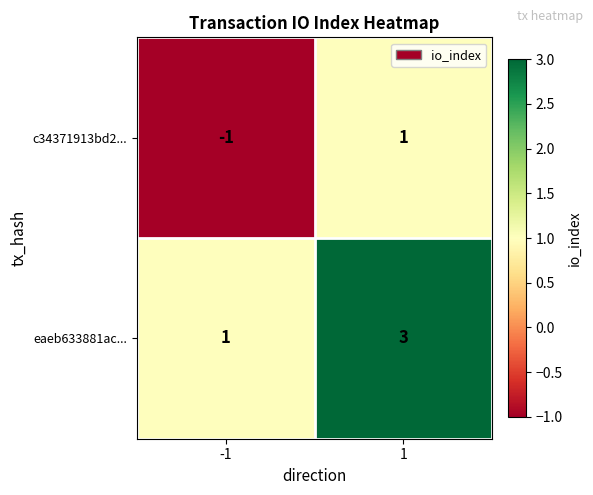

What is the maximum value shown in the chart?

3